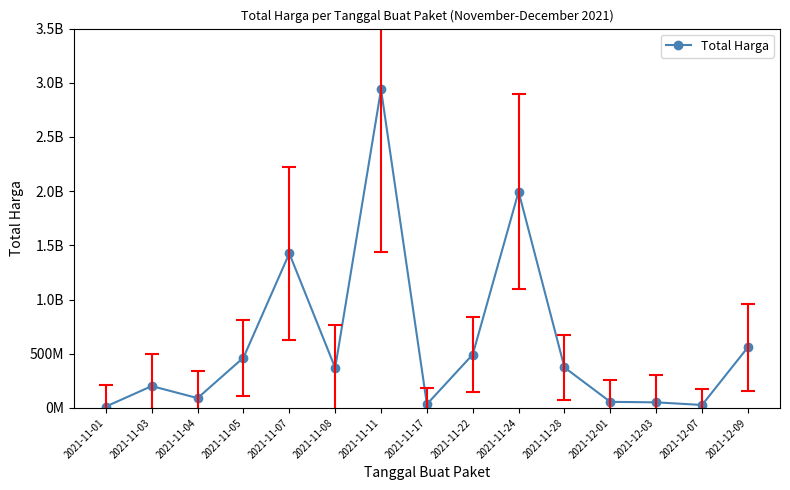

What is the value of the 8th point from the left?

34292000